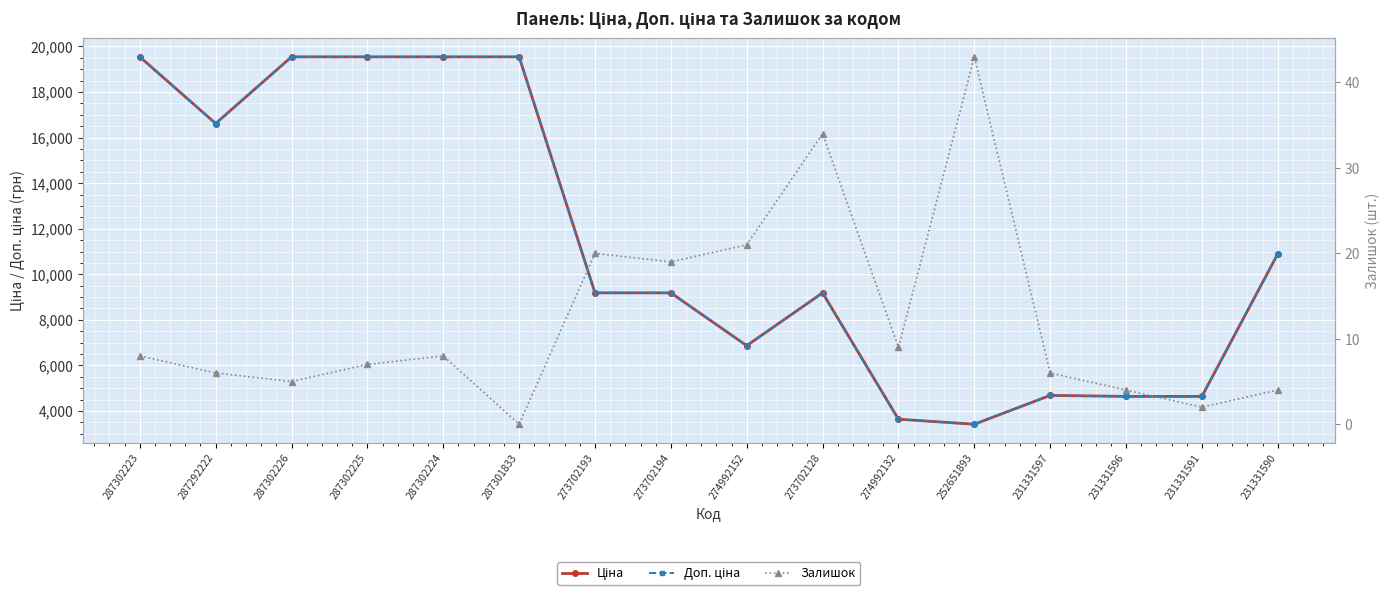

Reading left to right, list all the values displayed in this chart.

Ціна: 19542.7	16618.0	19542.7	19542.7	19542.7	19542.7	9185.9	9185.9	6869.4	9185.9	3640.8	3420.6	4685.4	4641.8	4641.8	10896.3
Доп. ціна: 19542.7	16618.0	19542.7	19542.7	19542.7	19542.7	9185.9	9185.9	6869.4	9185.9	3641.0	3421.0	4685.0	4642.0	4642.0	10896.3
Залишок: 8.0	6.0	5.0	7.0	8.0	0.0	20.0	19.0	21.0	34.0	9.0	43.0	6.0	4.0	2.0	4.0